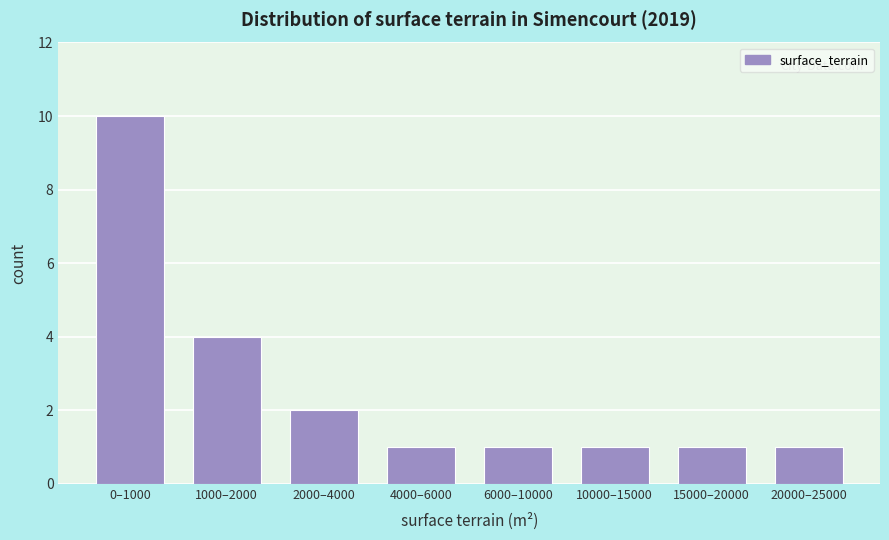

Reading left to right, extract all data points from this chart.

0–1000=10	1000–2000=4	2000–4000=2	4000–6000=1	6000–10000=1	10000–15000=1	15000–20000=1	20000–25000=1